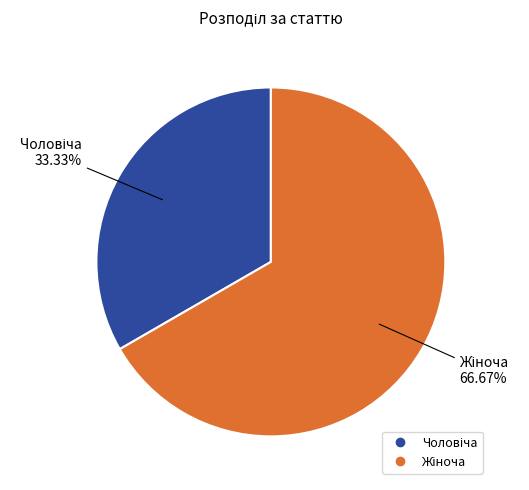

Count the number of slices in the pie.

2